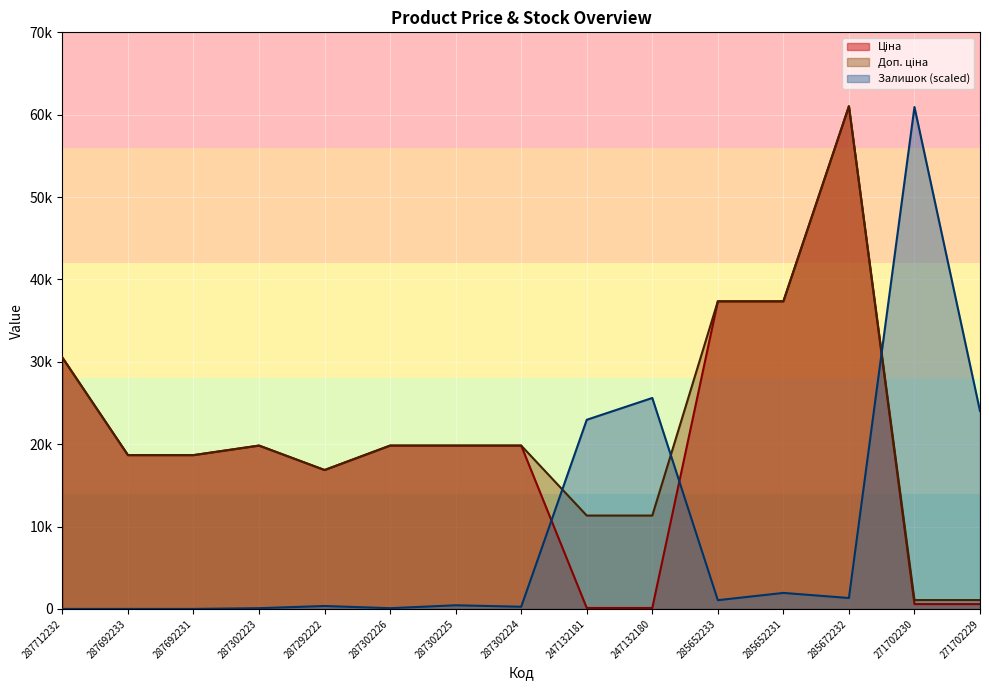

How many values in the Ціна series exceed 19831?

8